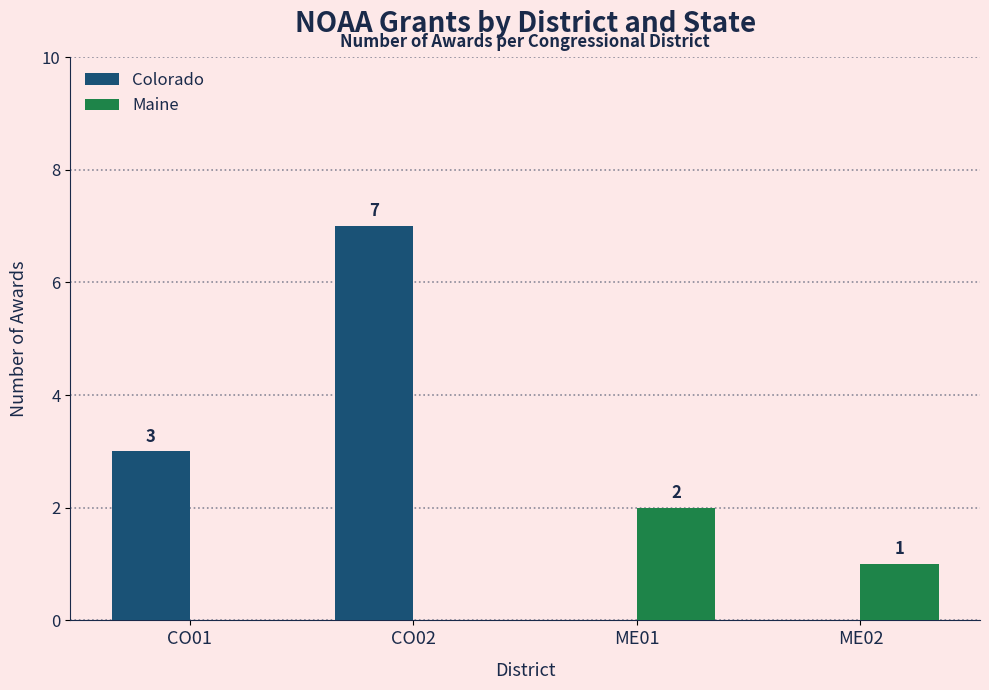

What is the greatest value displayed?

7